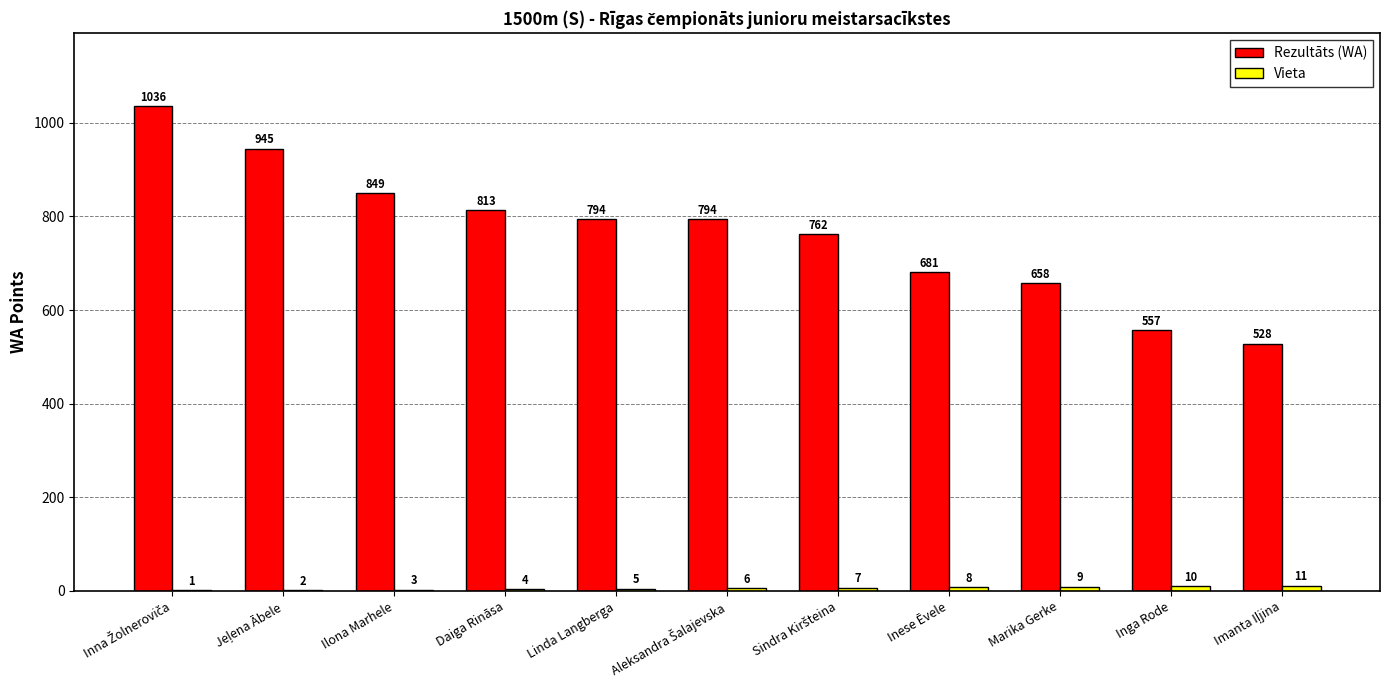

Count the number of data series in this chart.

2